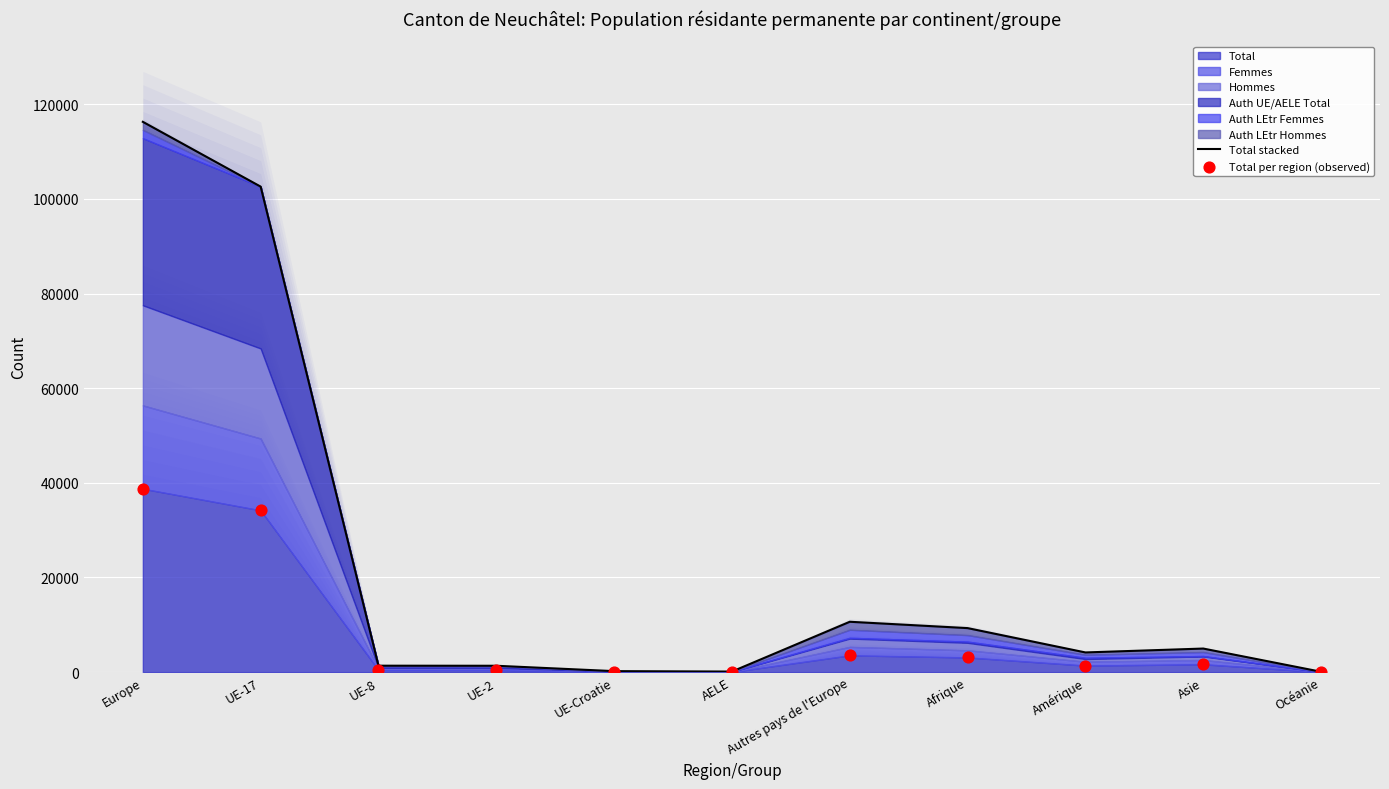

Which series has the largest total across all categories?

Total stacked